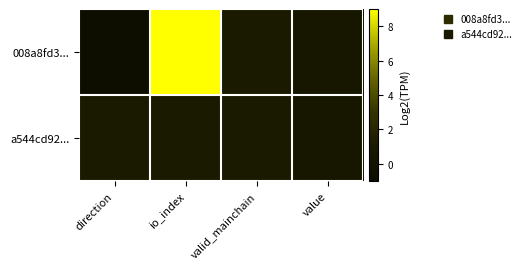

How many series are shown in this chart?

2